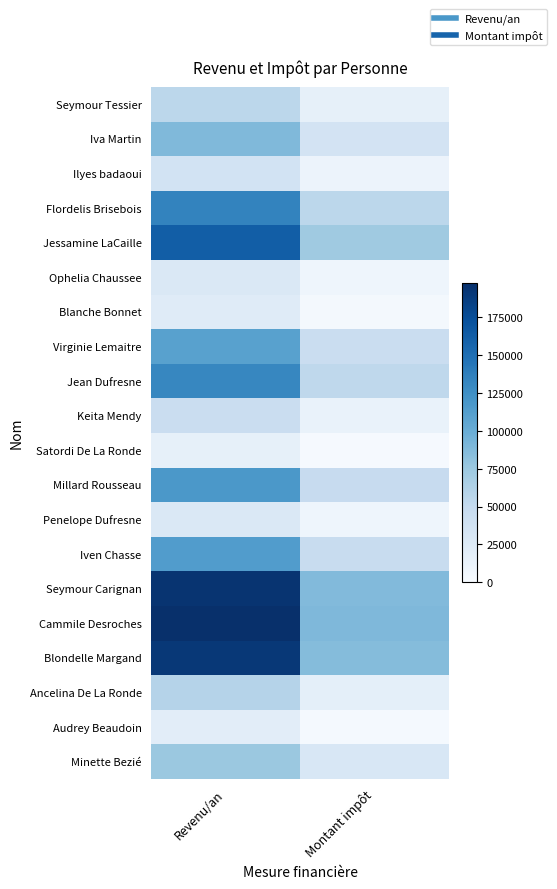

What is the difference between the highest and lowest values at Montant impôt?

86701.5